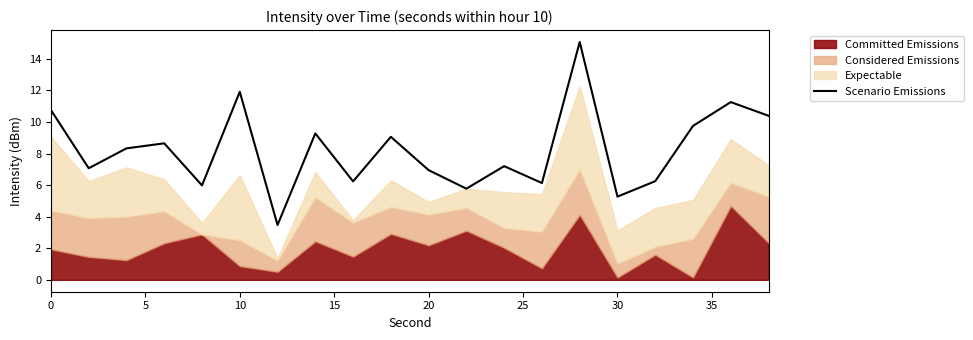

What is the highest value of the Scenario Emissions series?

15.1